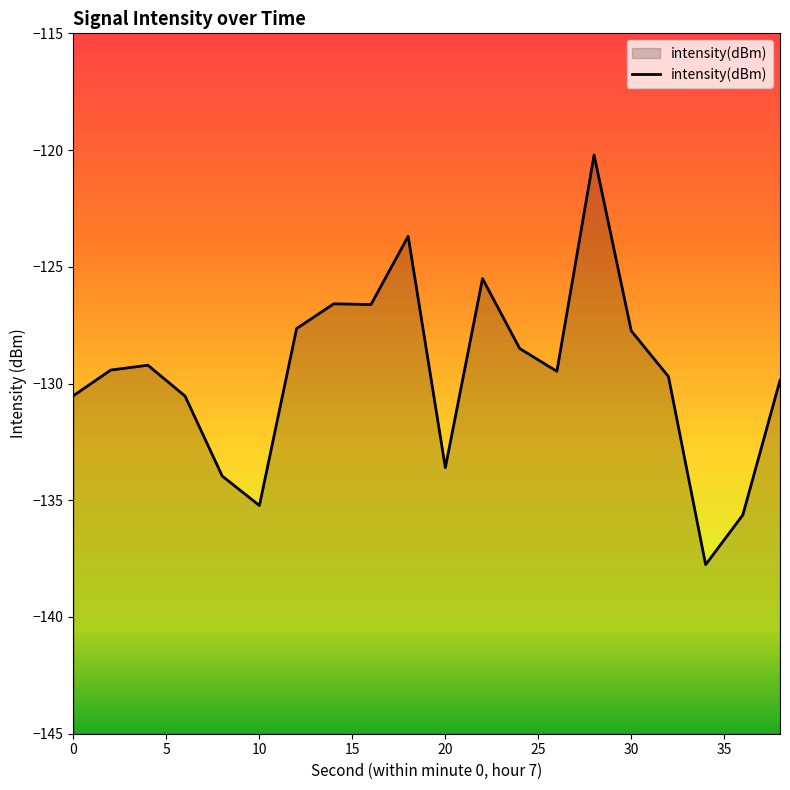

What is the difference between the maximum and minimum values?

17.5